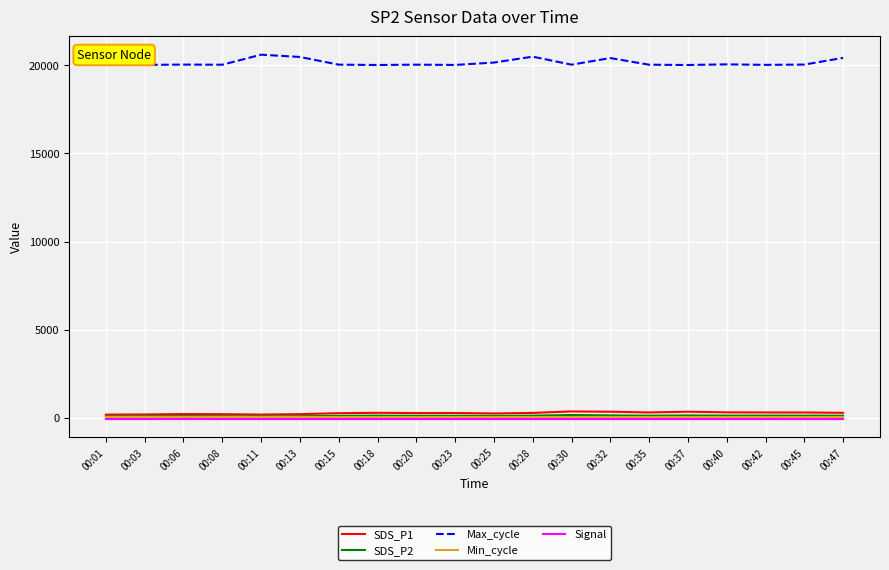

True or false: SDS_P1 and Max_cycle cross at least once.

False